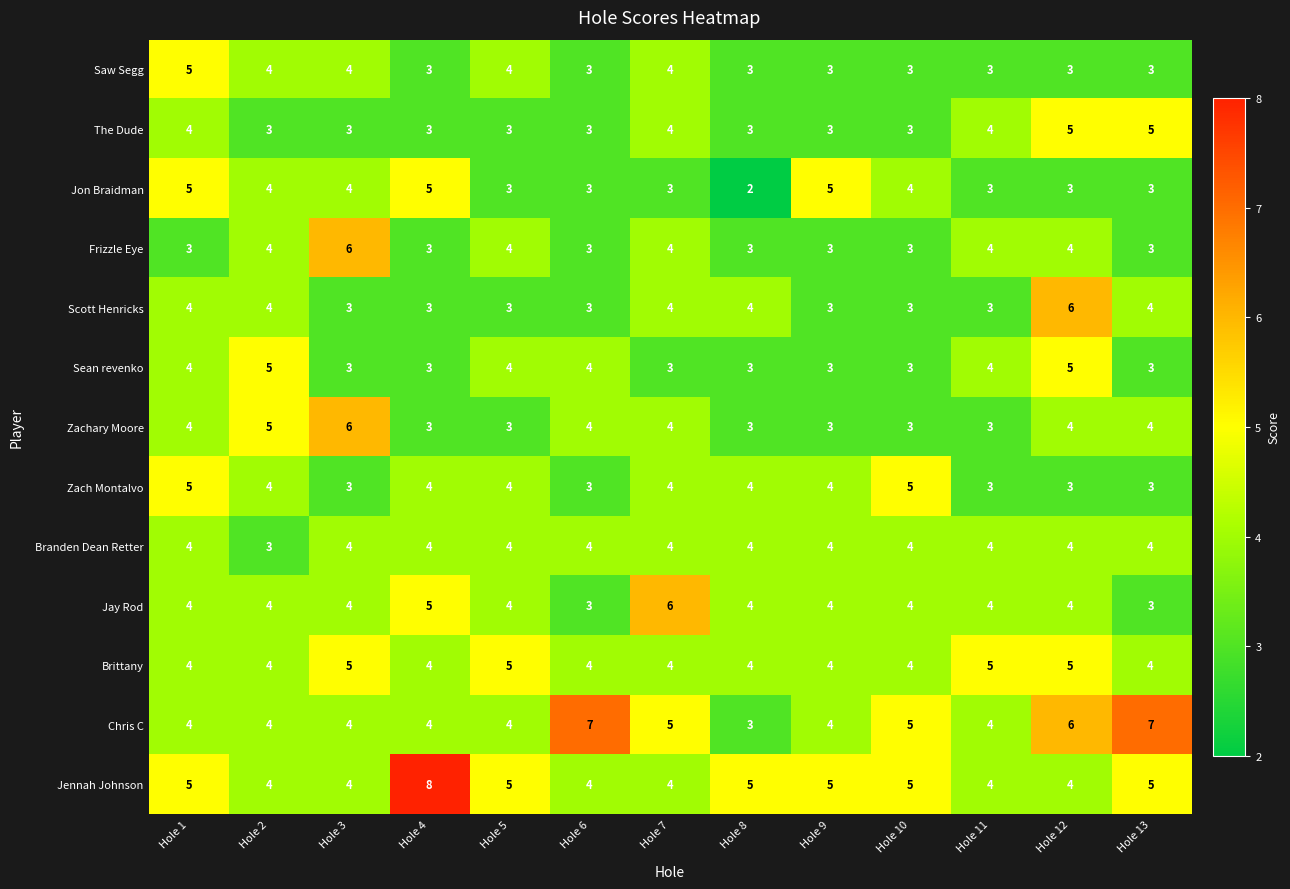

What is the approximate value of Saw Segg at Hole 8?

3